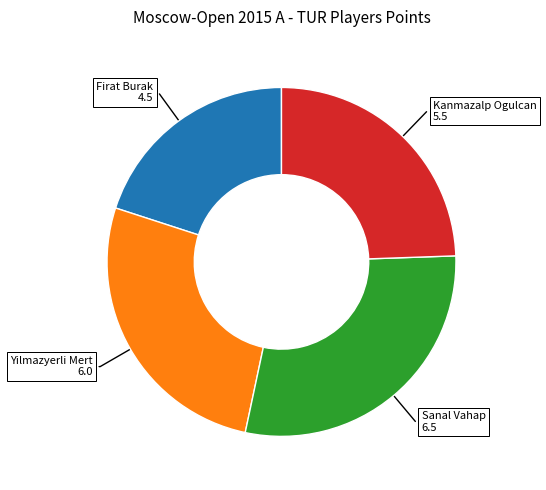

How many segments does this pie chart have?

4